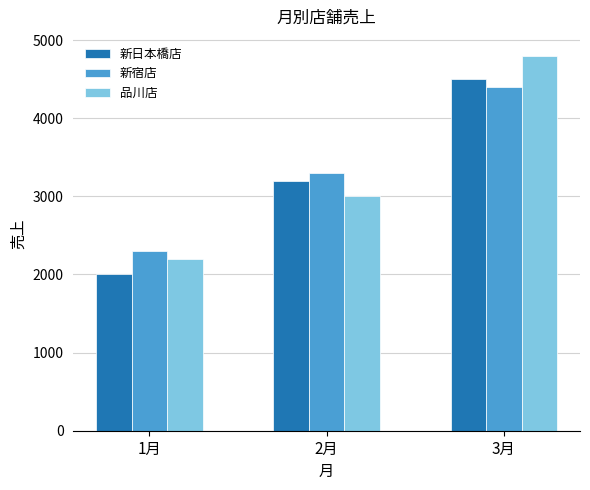

What is the greatest value displayed?

4800